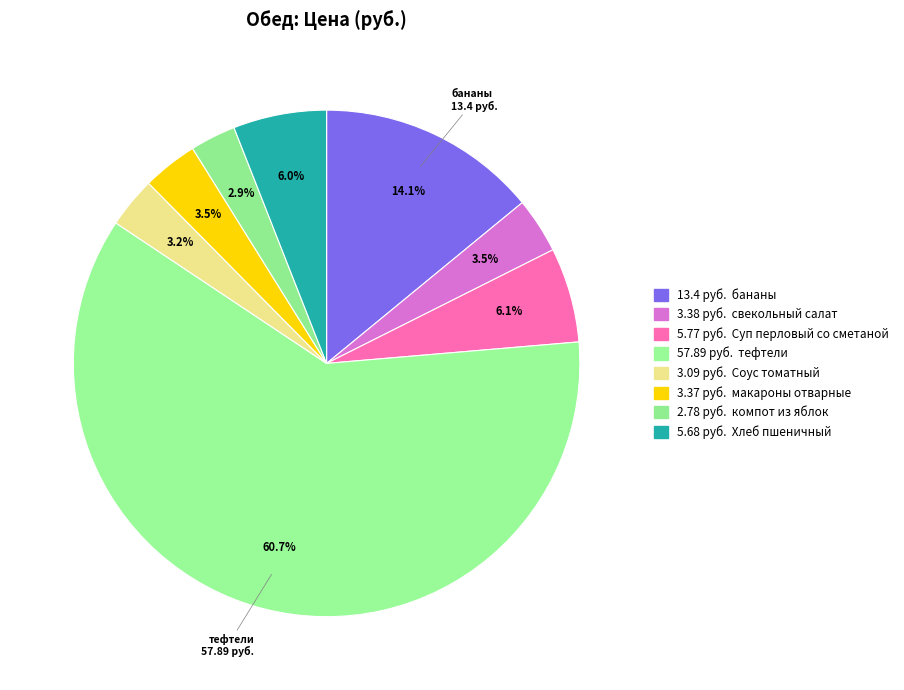

What is the majority slice?

тефтели